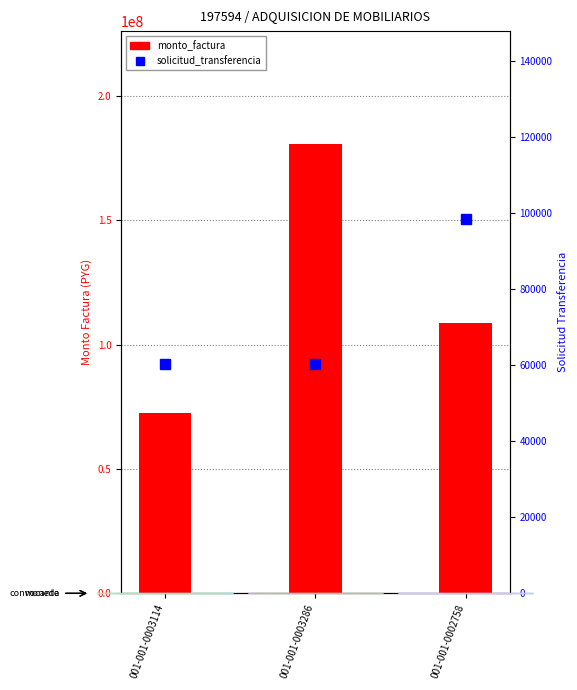

What is the total value across all series at 001-001-0003286?

180915315